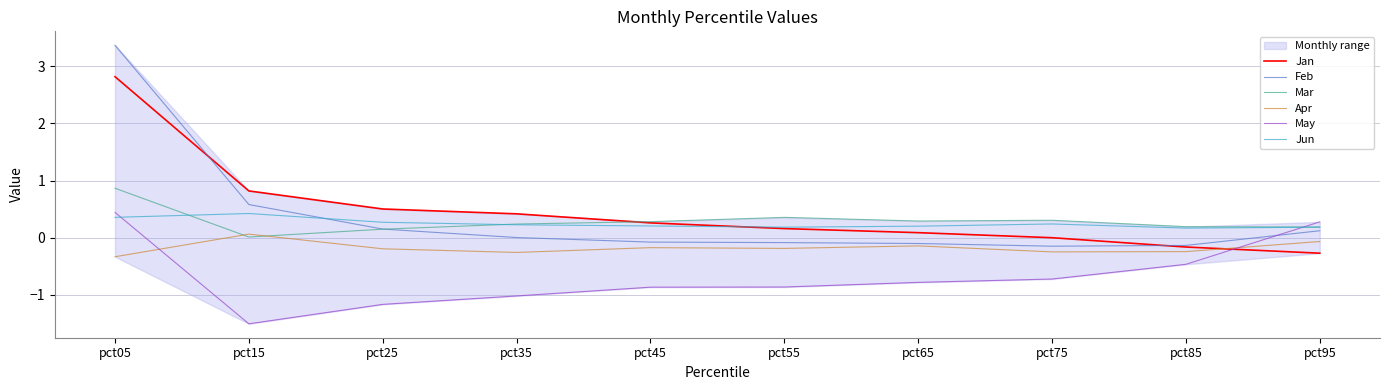

At which category does Jun reach its first local valley?

pct55